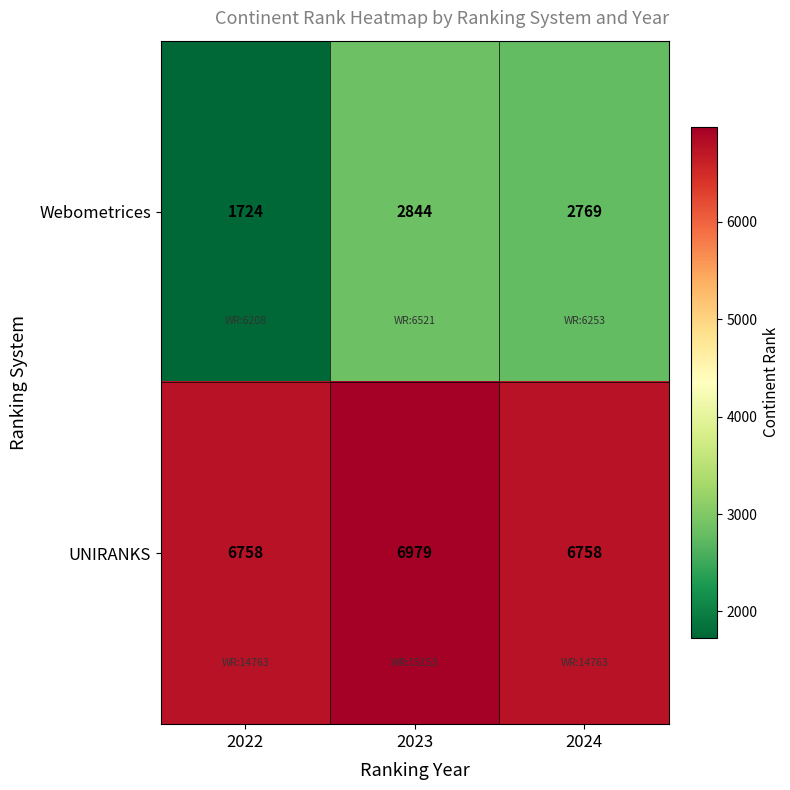

Between 2023 and 2024, which series saw the biggest shift?

UNIRANKS